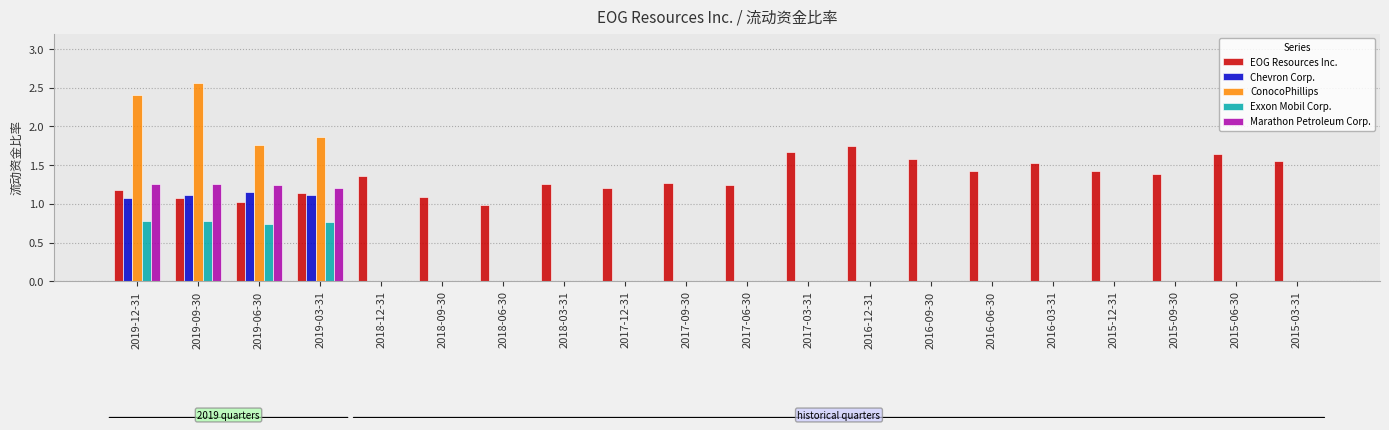

Is it true that Exxon Mobil Corp. equals 0.5 at 2018-06-30?

False